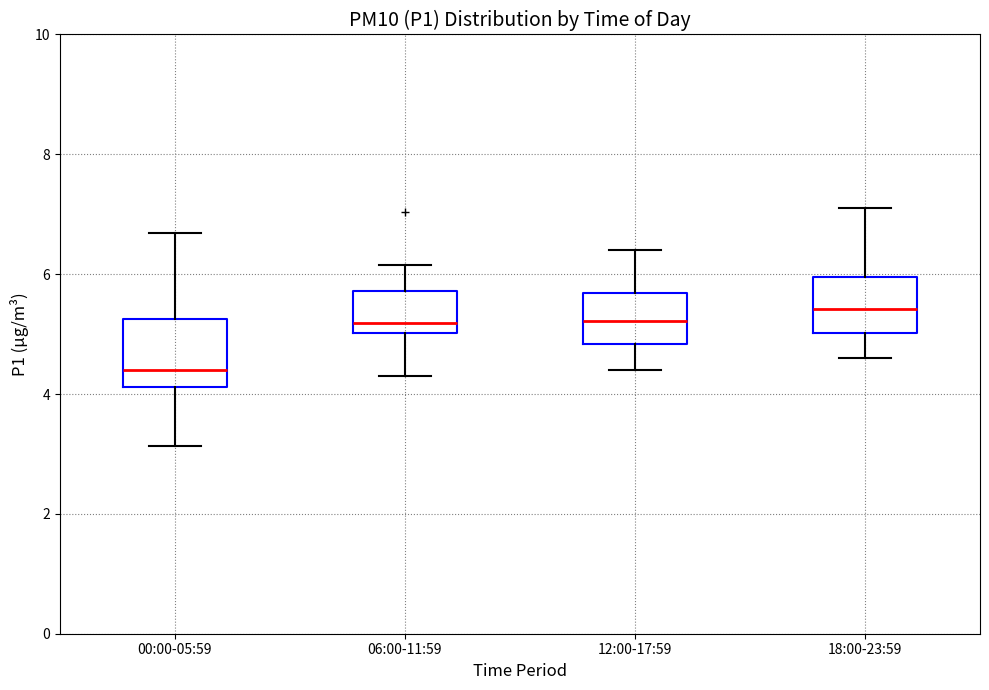

Reading left to right, read every box against the y-axis: the position of its median line, the range the box covers, and the ends of its whiskers. The values are not printed on the chart, so give them approximately, as read against the axis.

00:00-05:59: median 4.4, box 4.2 to 5.2, whiskers 3.2 to 6.6
06:00-11:59: median 5.2, box 5.0 to 5.8, whiskers 4.4 to 6.2
12:00-17:59: median 5.2, box 4.8 to 5.6, whiskers 4.4 to 6.4
18:00-23:59: median 5.4, box 5.0 to 6.0, whiskers 4.6 to 7.2